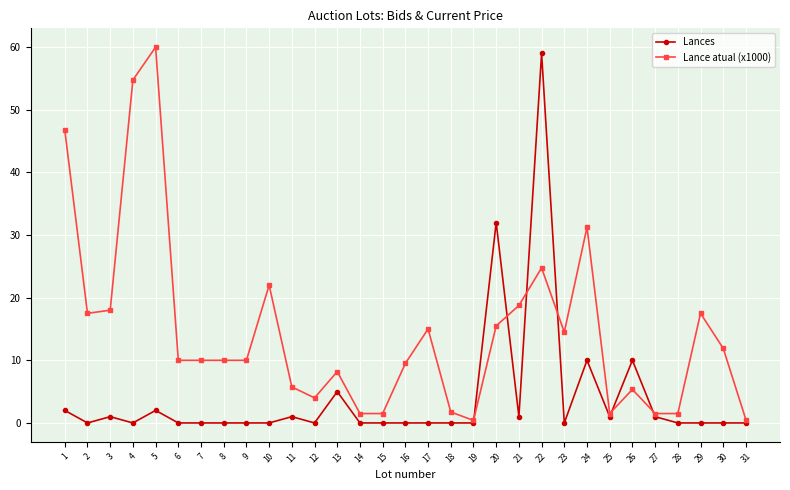

Between 1 and 12, which series saw the biggest shift?

Lance atual (x1000)